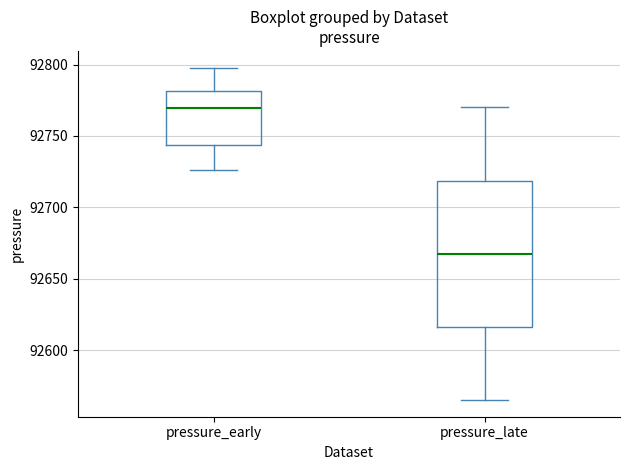

Which box's median line is the highest?

pressure_early